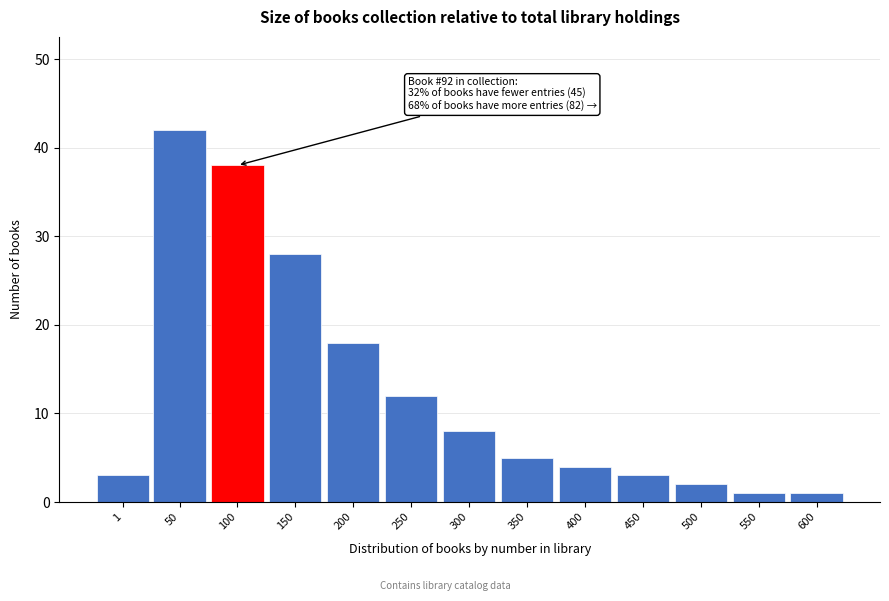

Reading right to left, list all the values displayed in this chart.

600=1	550=1	500=2	450=3	400=4	350=5	300=8	250=12	200=18	150=28	100=38	50=42	1=3